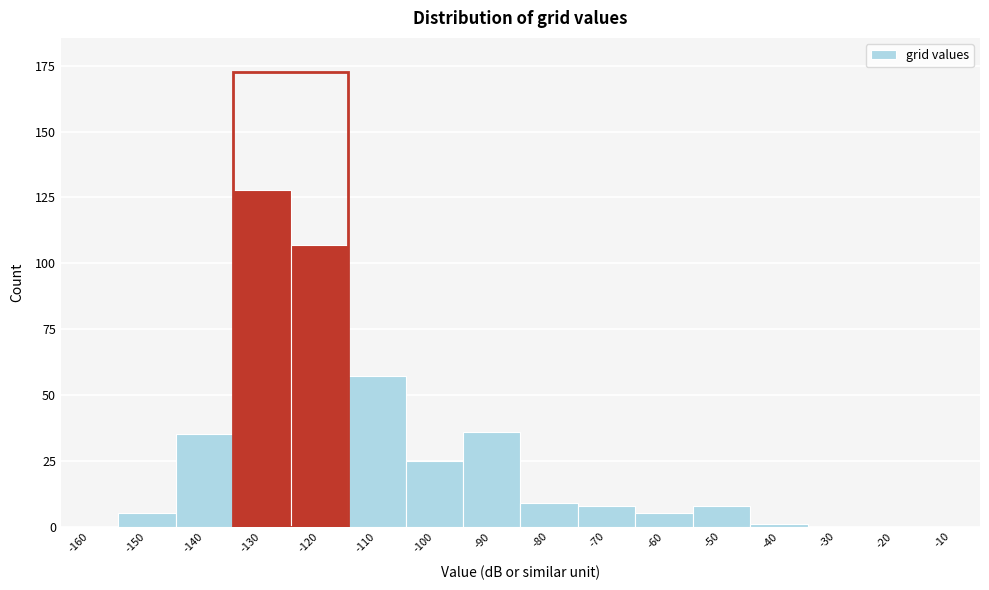

Reading right to left, transcribe all the data shown in this chart.

-10=0	-20=0	-30=0	-40=1	-50=8	-60=5	-70=8	-80=9	-90=36	-100=25	-110=57	-120=107	-130=128	-140=35	-150=5	-160=0